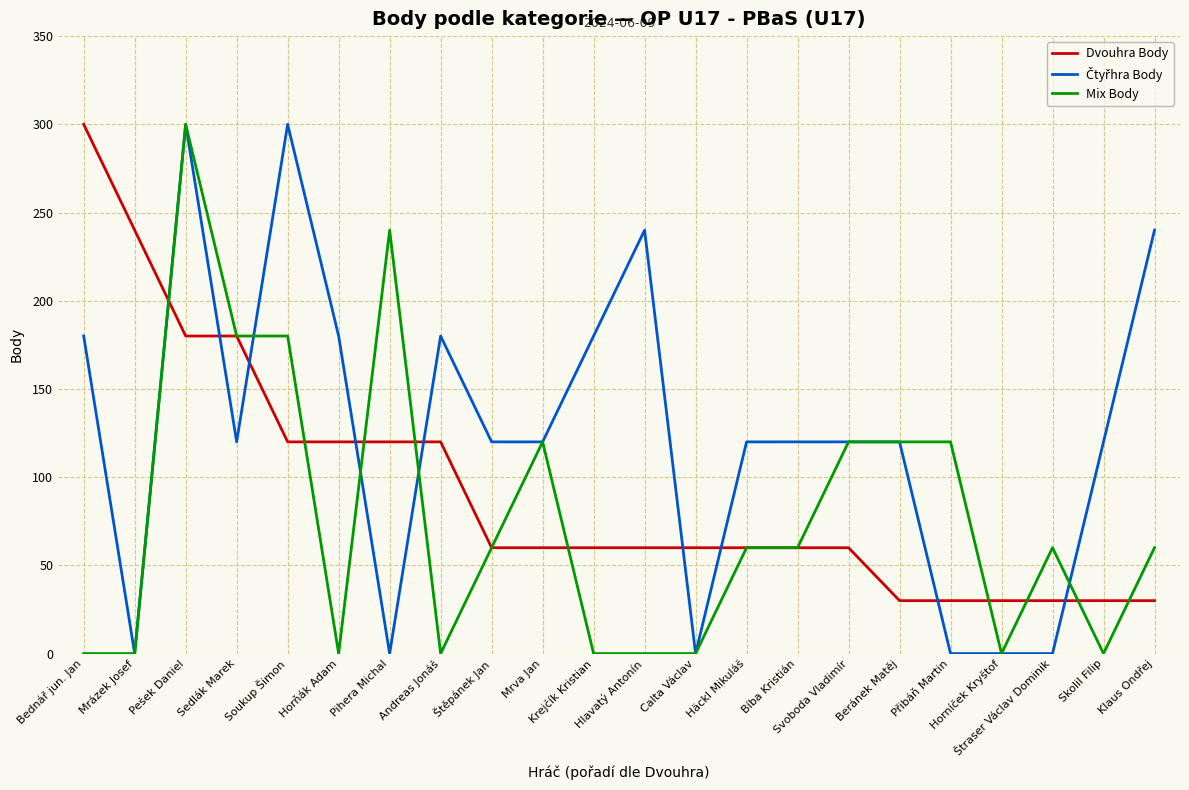

What is the greatest value displayed?

300